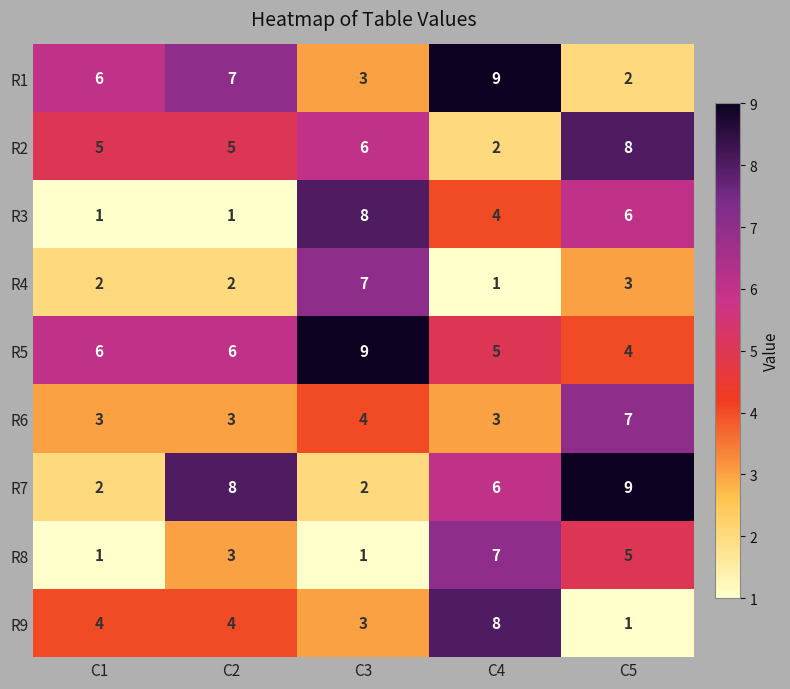

What value does the R9 series have at C2?

4